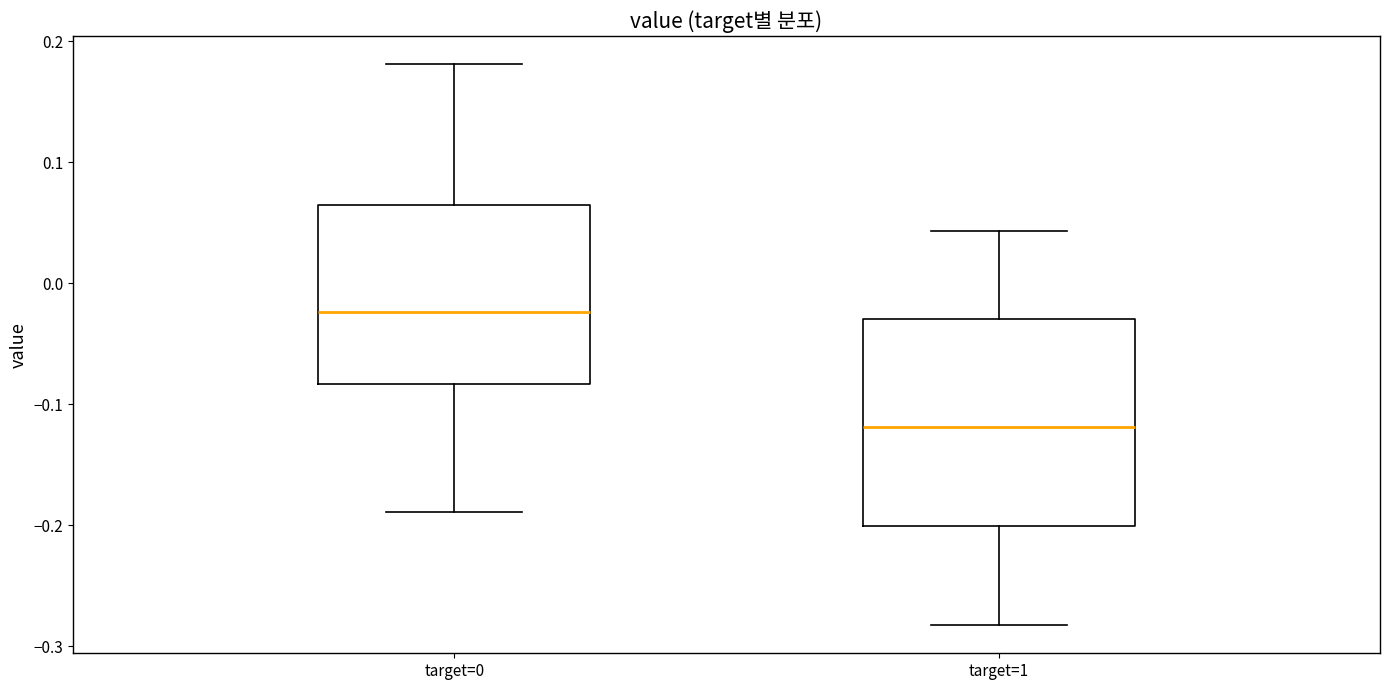

Which box is the tallest, from its lower edge to its upper edge?

target=1